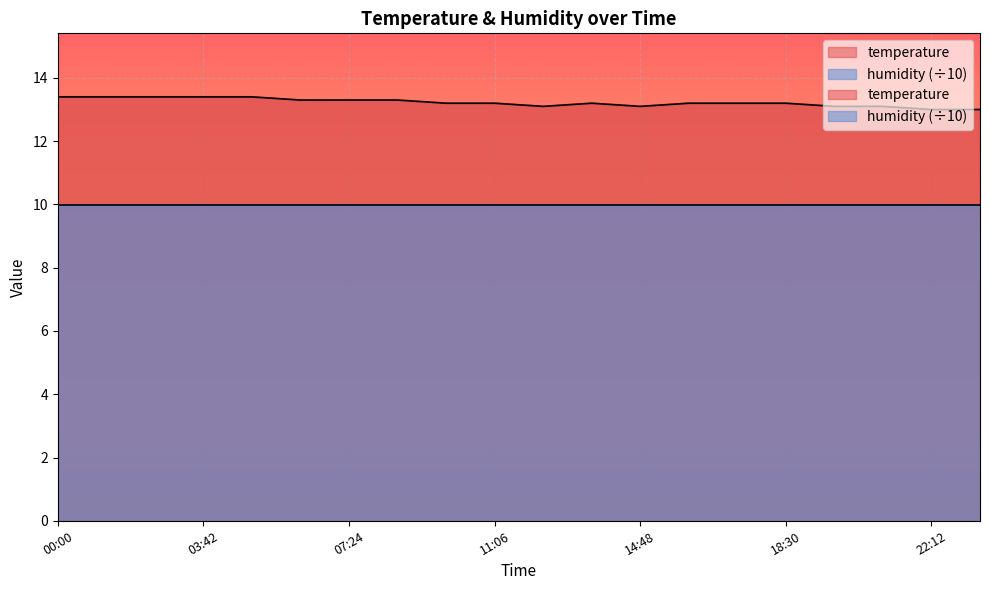

Does the chart display data point markers on the line(s)?

No